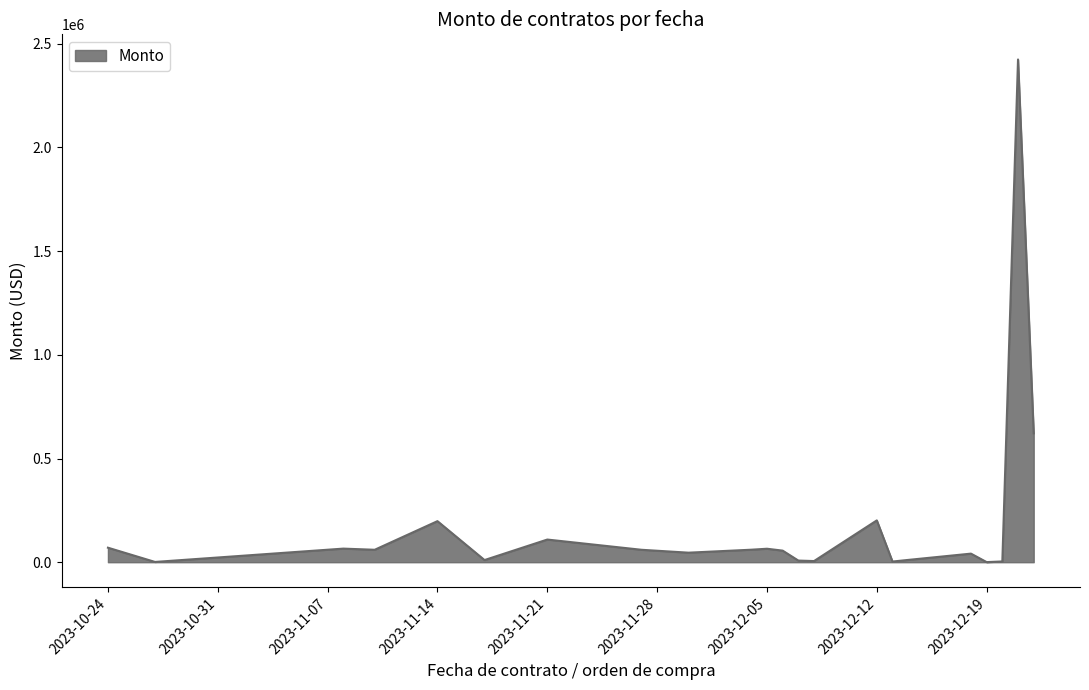

What is the greatest value displayed?

2424039.6